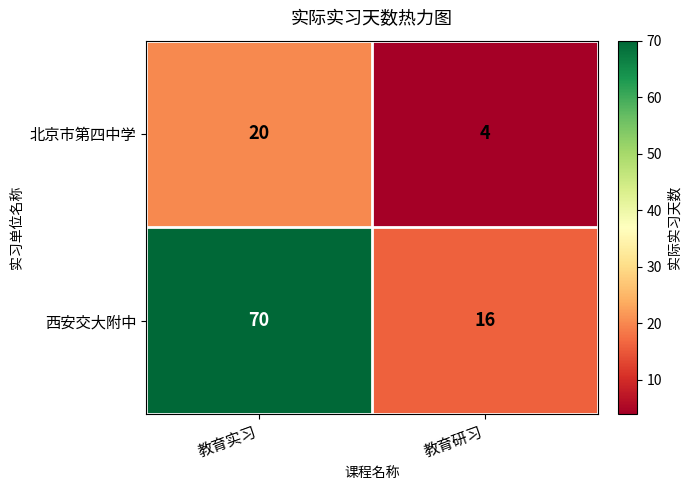

What is the smallest value displayed?

4